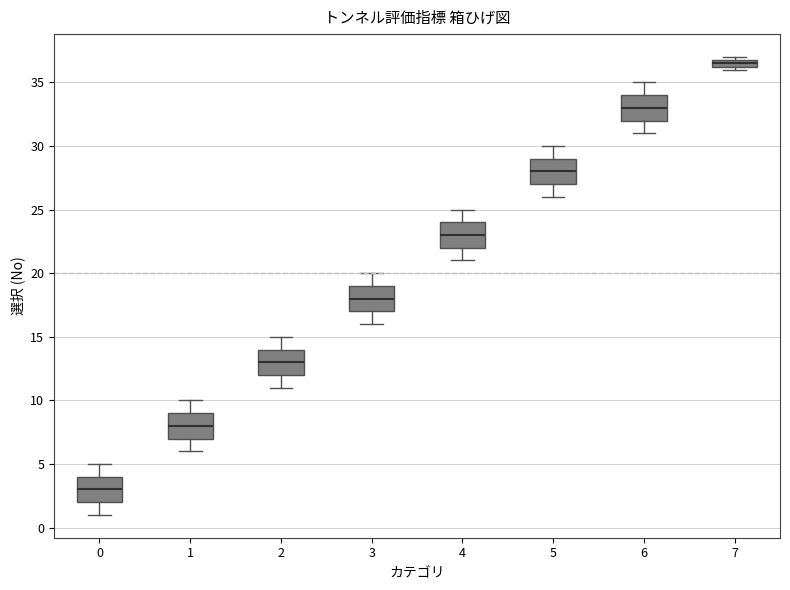

Where is the lower edge of the box at x = 2 on the y-axis? The values are not printed on the chart, so give them approximately, as read against the axis.

12.0